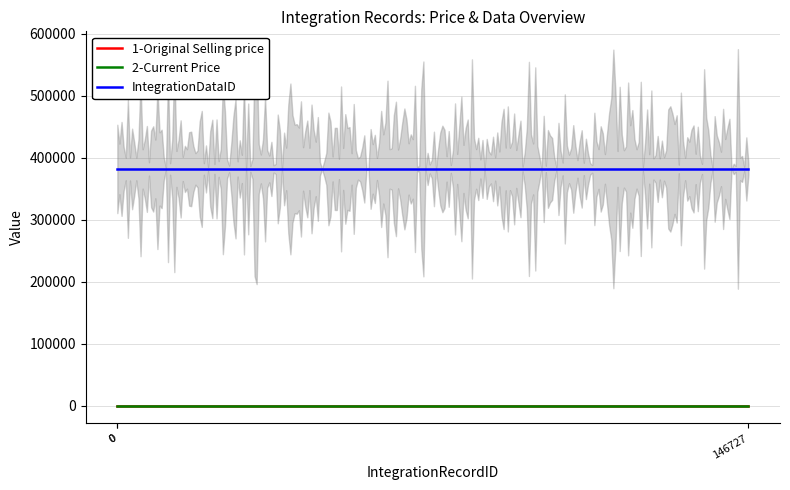

What is the total value across all series at 0?

382150.0